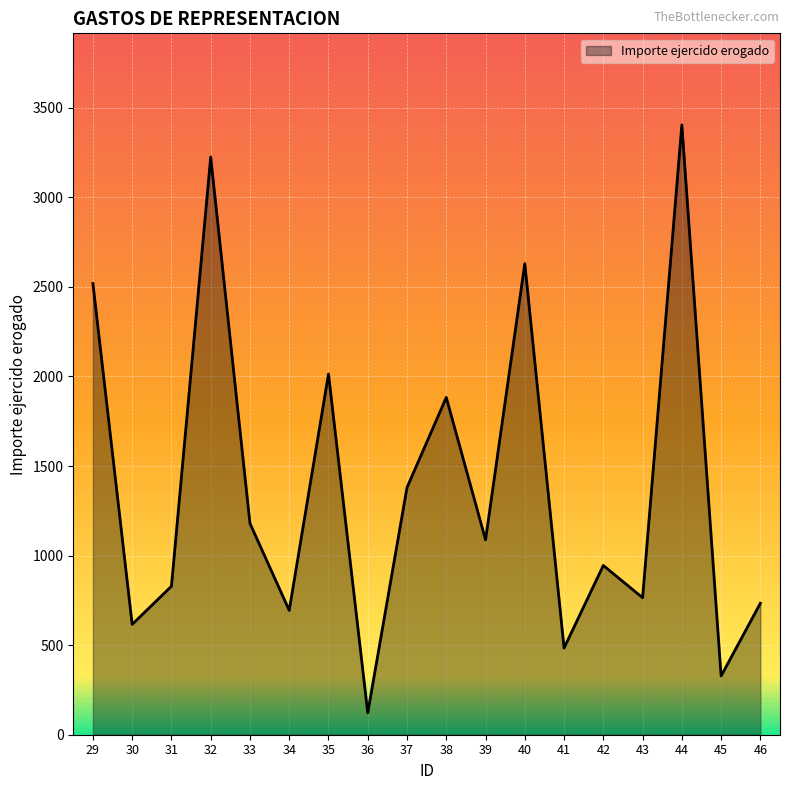

Reading left to right, transcribe all the data shown in this chart.

2519.0	616.0	829.0	3225.0	1180.0	694.4	2014.0	122.0	1380.0	1883.0	1088.0	2630.0	484.0	945.0	765.0	3405.0	328.0	734.0